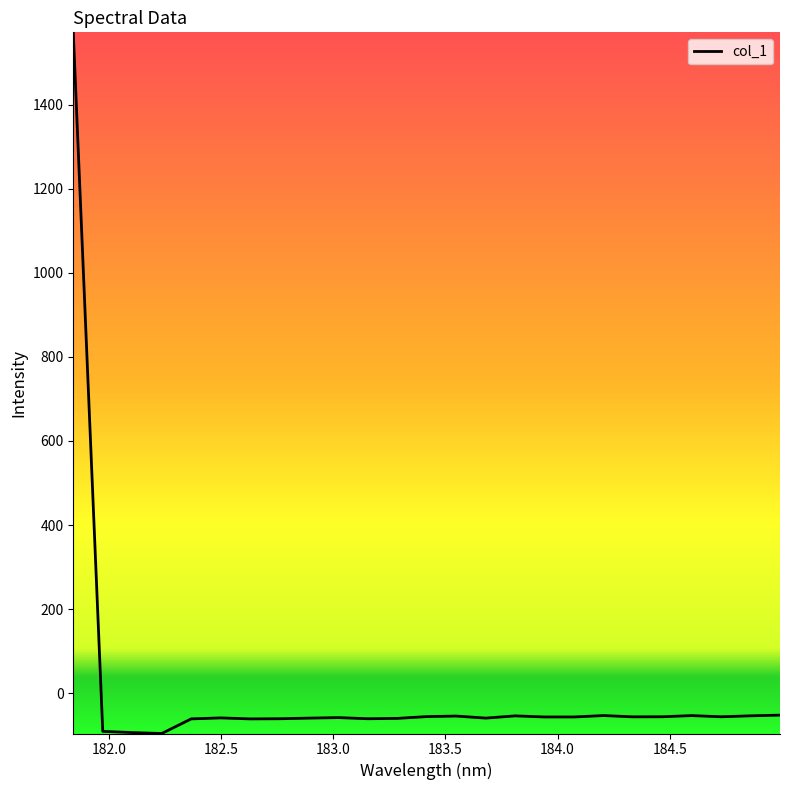

What is the greatest value displayed?

1572.0